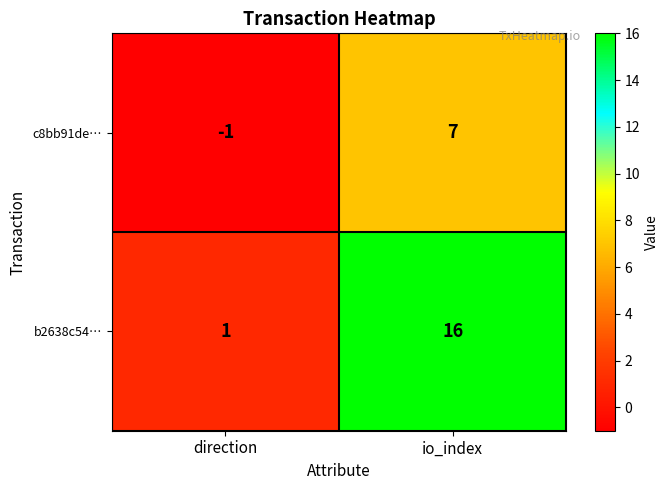

At which label is b2638c54… closest to 8?

direction